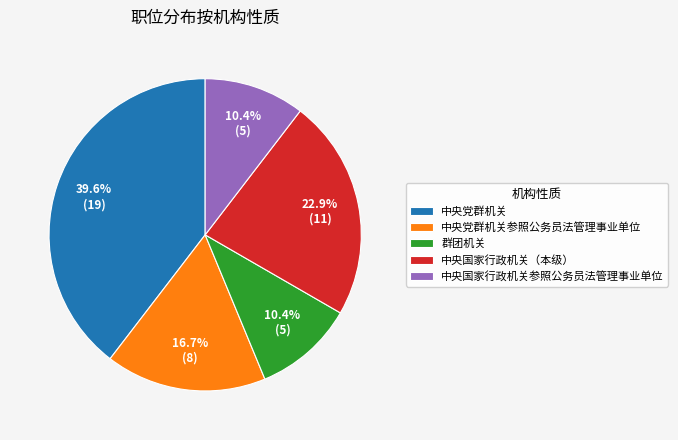

To the nearest percent, what portion does 中央国家行政机关（本级） represent?

23%